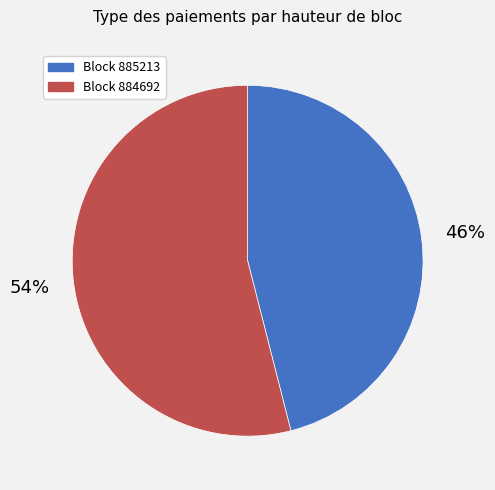

Does any single category account for the majority?

Yes